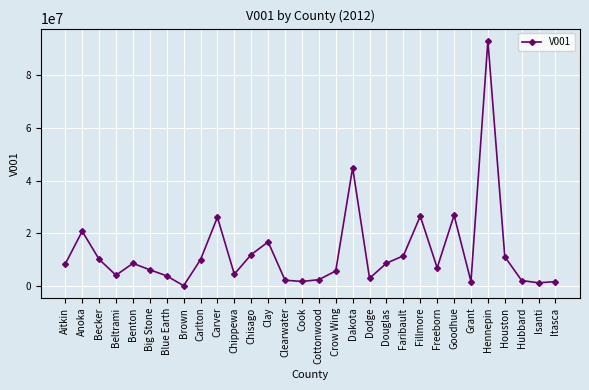

Which label corresponds to the largest value in the chart?

Hennepin